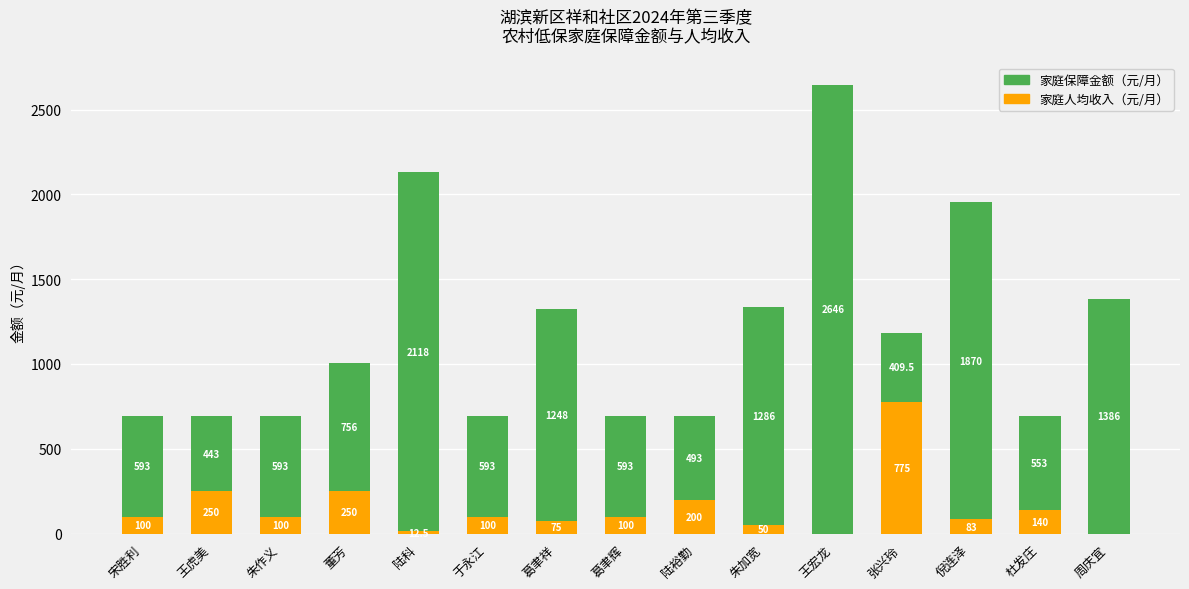

Reading right to left, transcribe the values for 家庭人均收入（元/月）.

周庆宜=0.0	杜发庄=140.0	倪连泽=83.0	张兴玲=775.0	王宏龙=0.0	朱加宽=50.0	陆裕勤=200.0	葛聿辉=100.0	葛聿祥=75.0	于永江=100.0	陆科=12.5	董芳=250.0	朱作义=100.0	王虎美=250.0	宋胜利=100.0